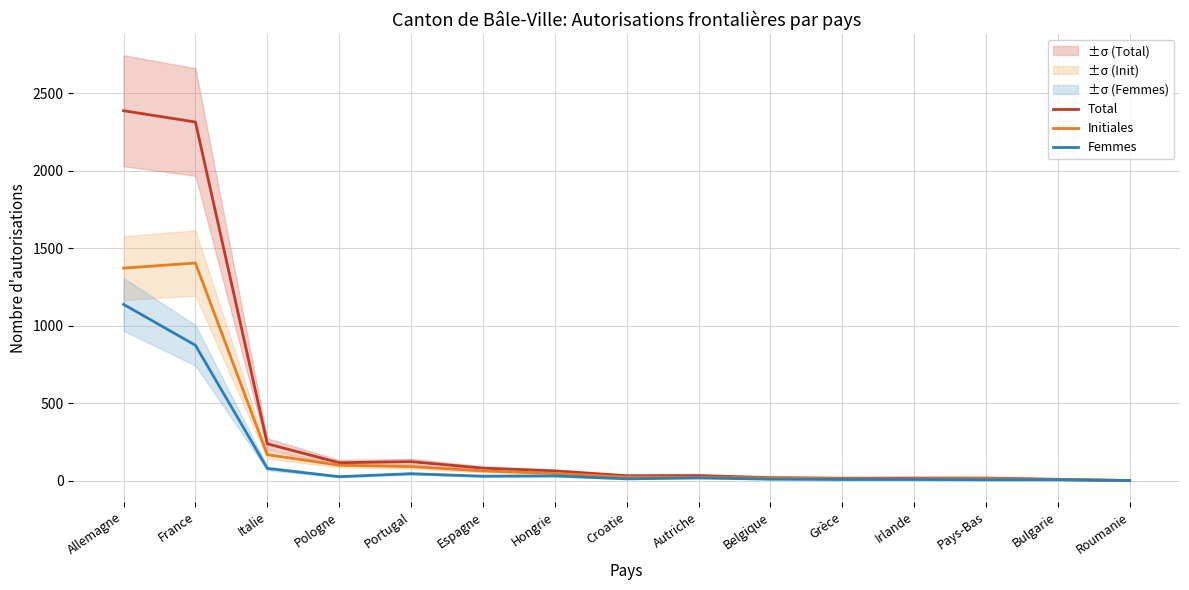

Which label corresponds to the largest value in the chart?

Allemagne